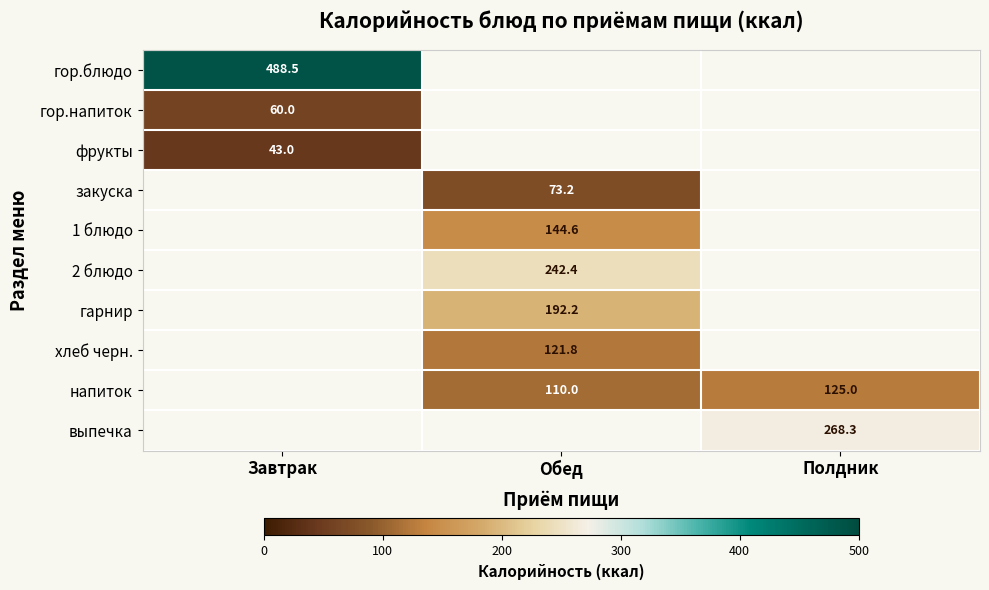

The value of хлеб черн. at Обед is 204.7. True or false?

False